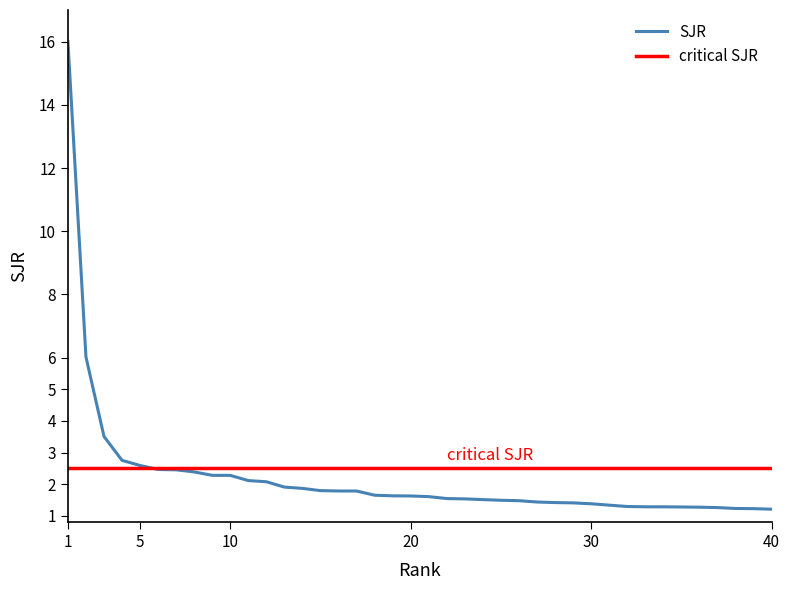

Count the number of categories in the chart.

40